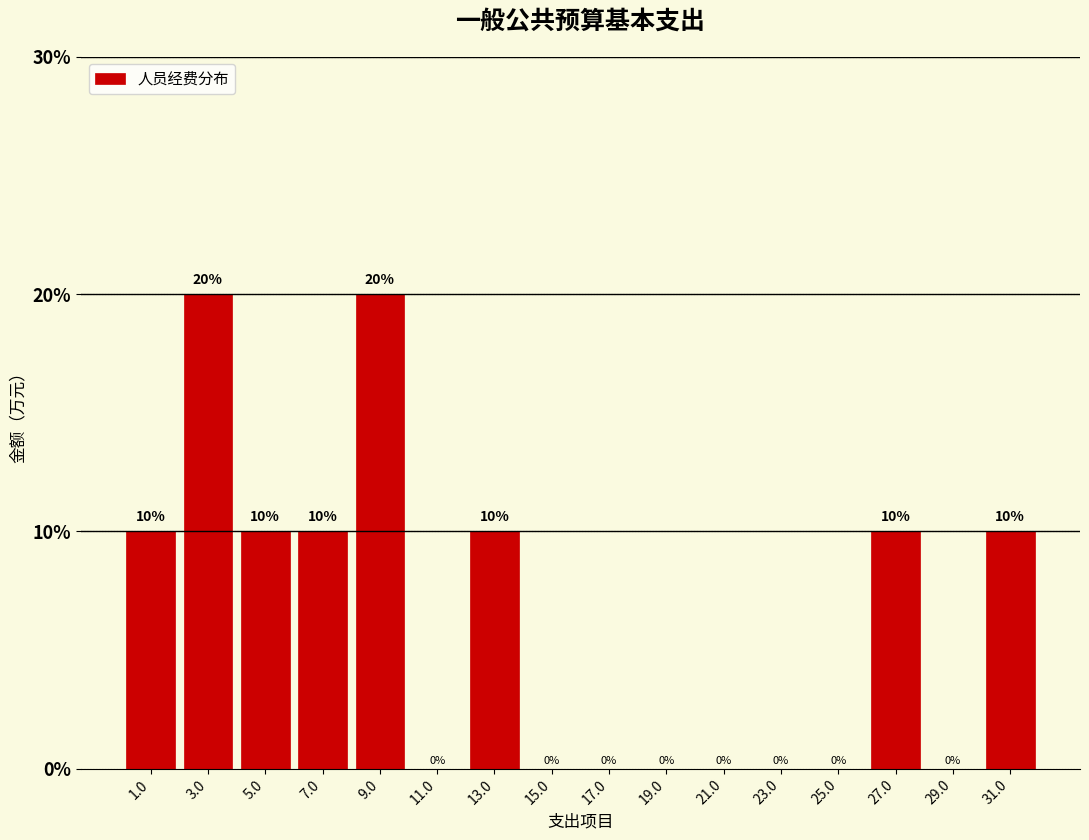

Reading left to right, transcribe this chart: for each bar, give the range it covers on the x-axis and its height.

0 to 2: 10
2 to 4: 20
4 to 6: 10
6 to 8: 10
8 to 10: 20
10 to 12: 0
12 to 14: 10
14 to 16: 0
16 to 18: 0
18 to 20: 0
20 to 22: 0
22 to 24: 0
24 to 26: 0
26 to 28: 10
28 to 30: 0
30 to 32: 10